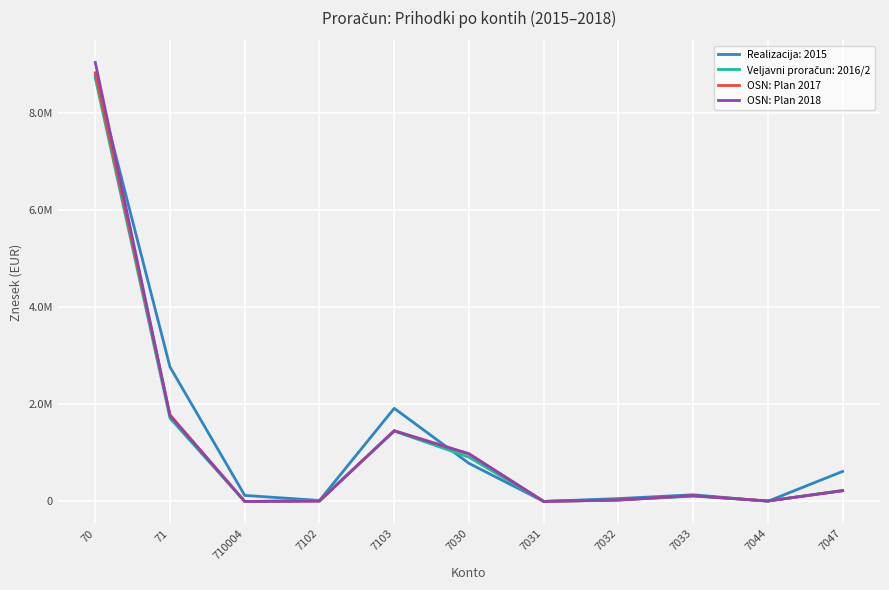

Does the chart display data point markers on the line(s)?

No